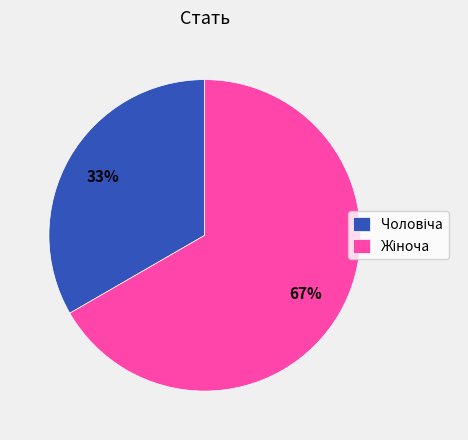

Does any single category account for the majority?

Yes